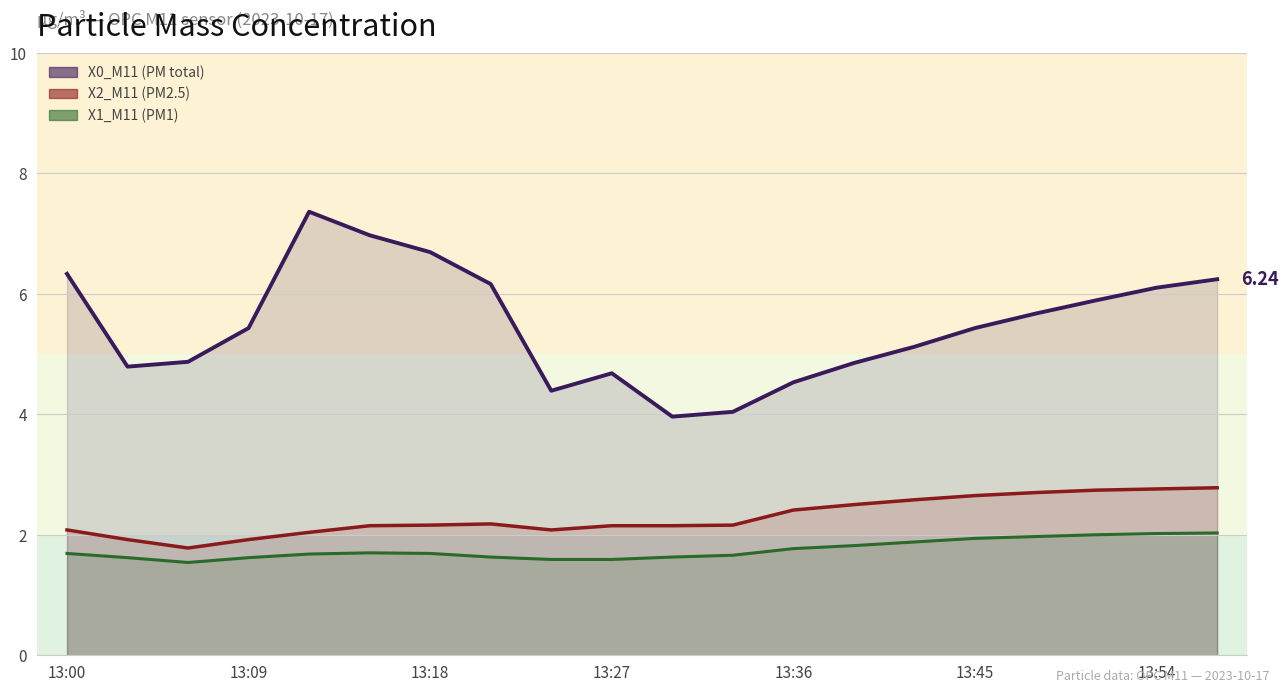

At which label does X2_M11 (PM2.5) first exceed 2?

13:00